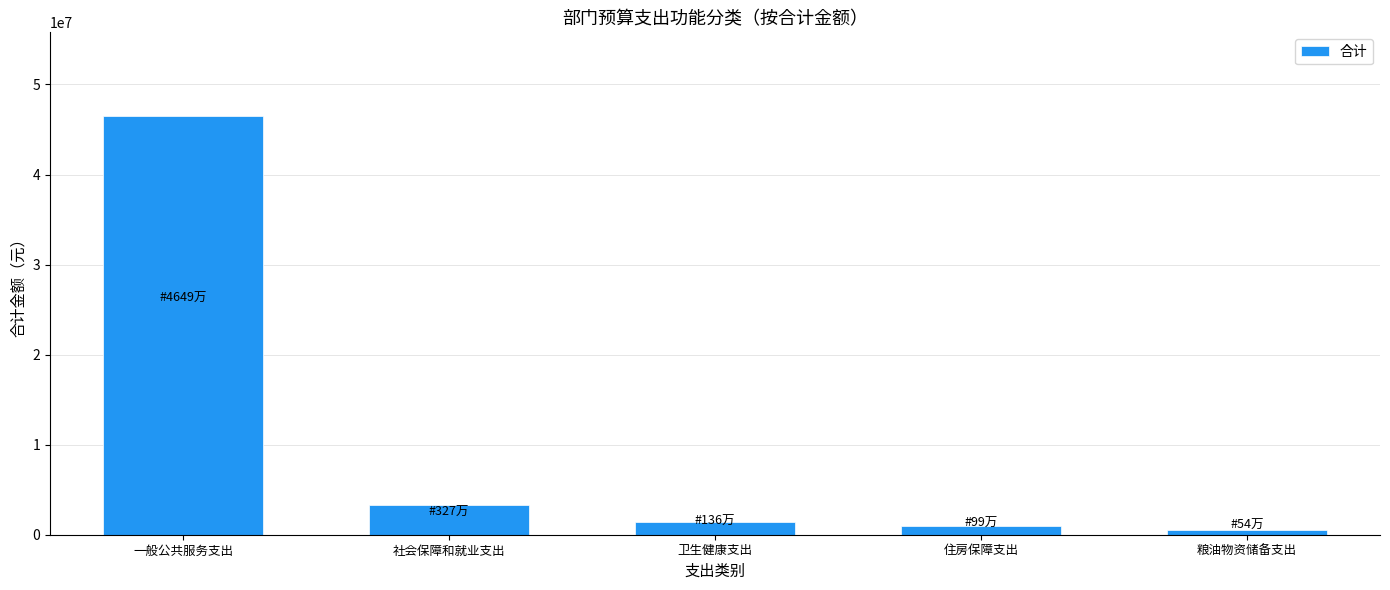

Reading right to left, list all the values displayed in this chart.

542700.0	994875.8	1364459.4	3276478.8	46493658.2